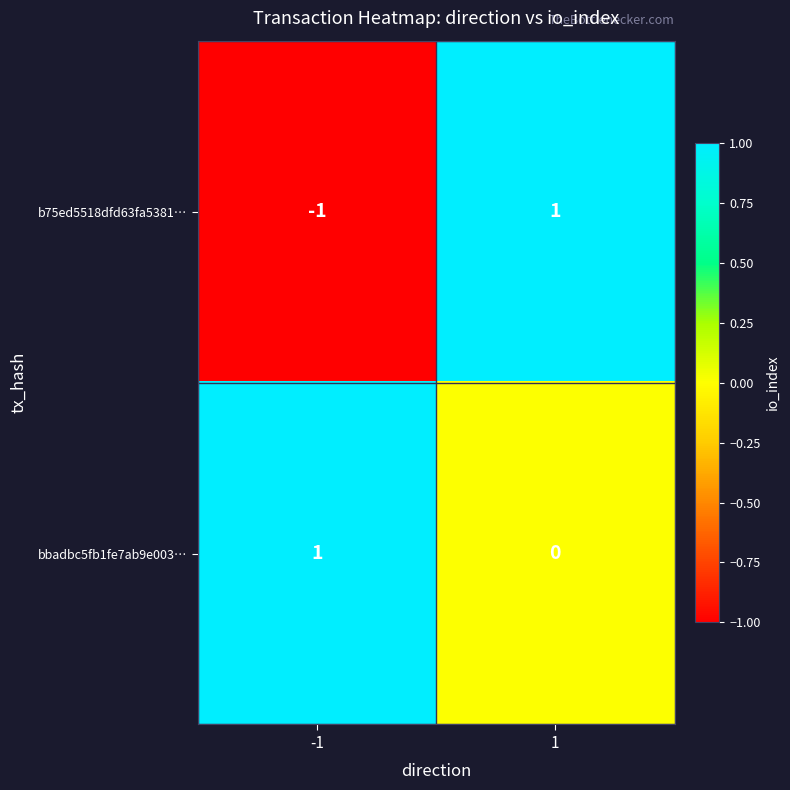

Reading left to right, list all the values displayed in this chart.

b75ed5518dfd63fa5381…: -1=-1	1=1
bbadbc5fb1fe7ab9e003…: -1=1	1=0